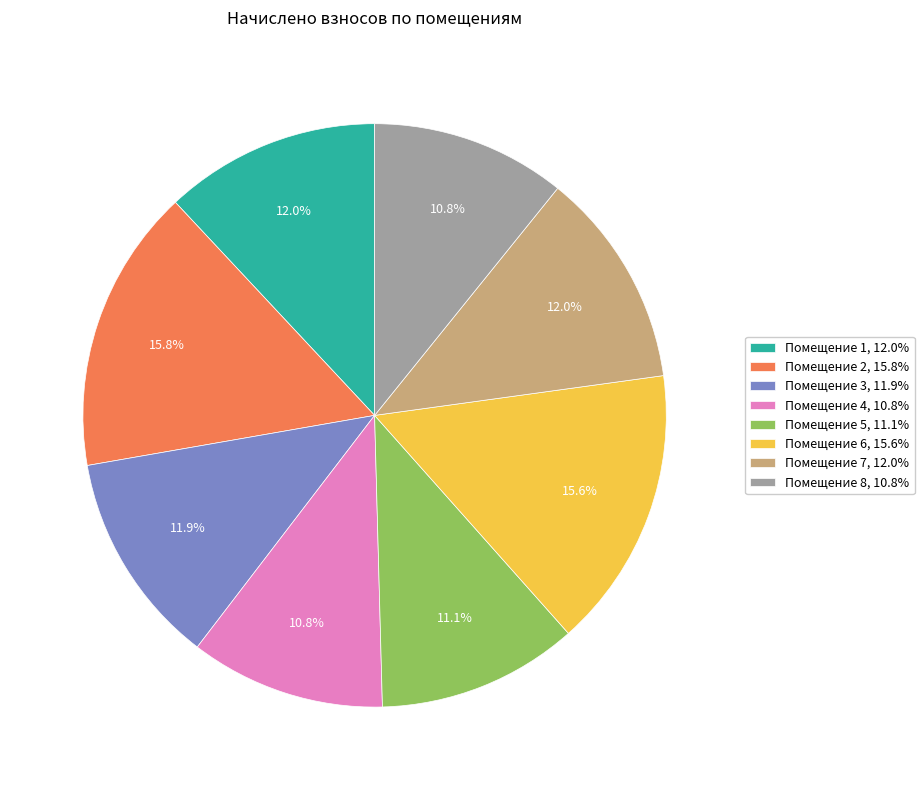

To the nearest percent, what is the difference between the largest and smallest slice percentages?

5%